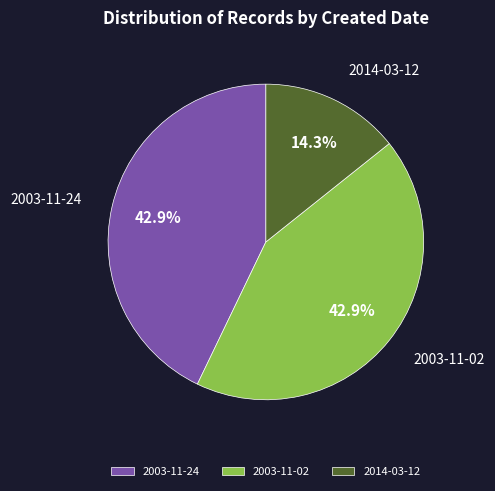

Does any single category account for the majority?

No